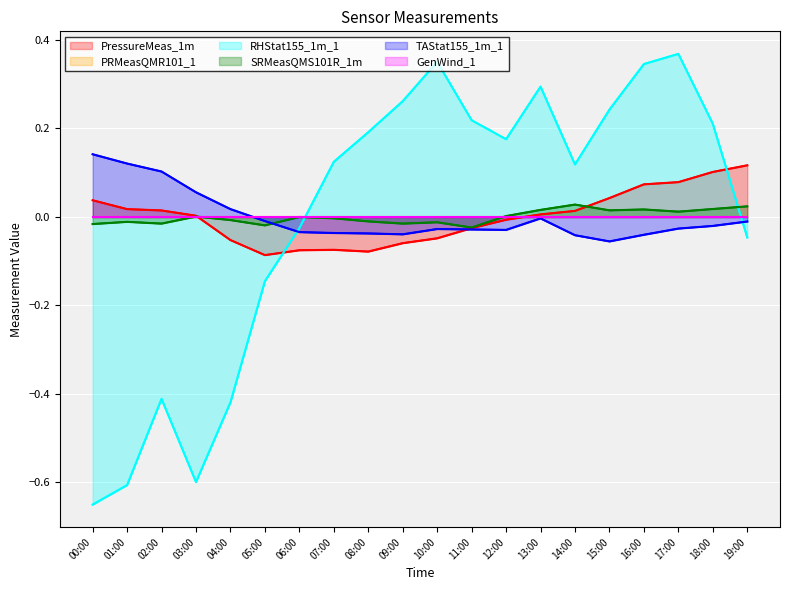

At which label is GenWind_1 closest to 0?

00:00